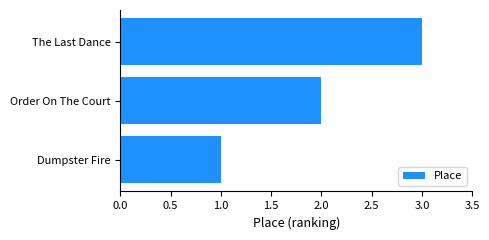

What is the minimum value shown in the chart?

1